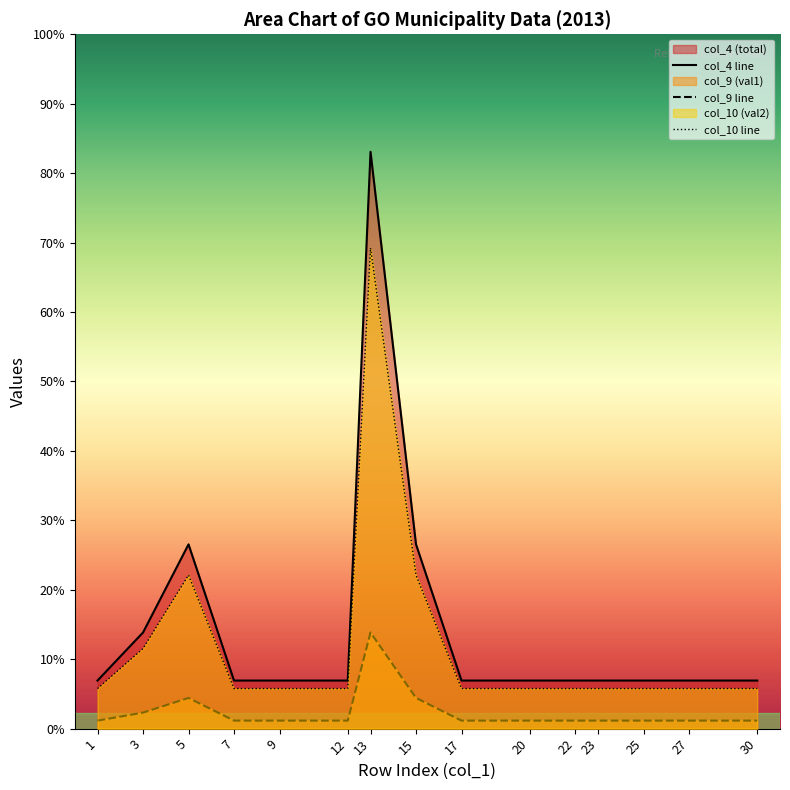

Which category has the highest value in the col_9 (val1) series?

13